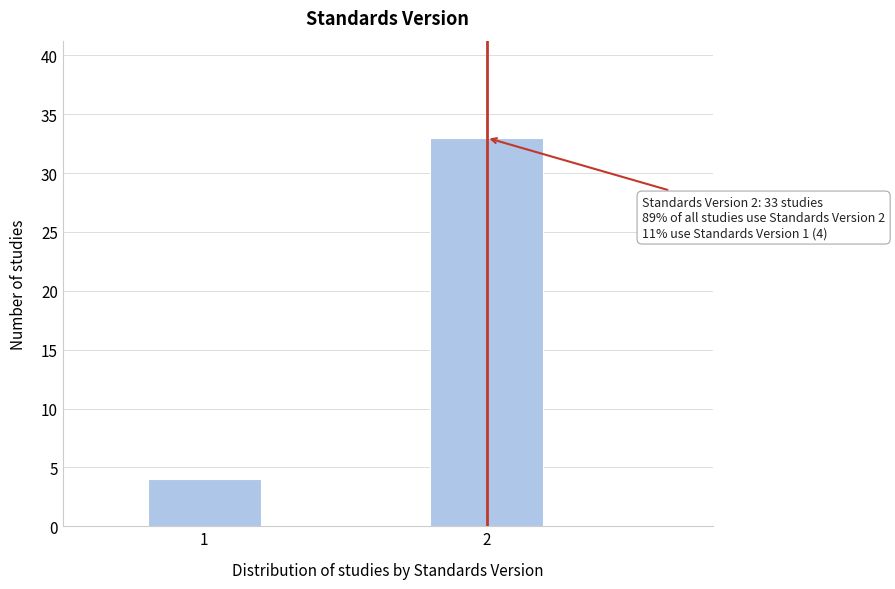

Reading left to right, list all the values displayed in this chart.

4	33